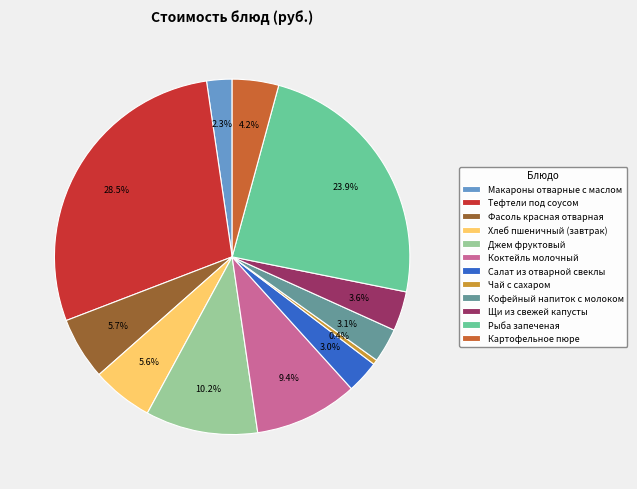

To the nearest percent, what is the average slice percentage?

8%